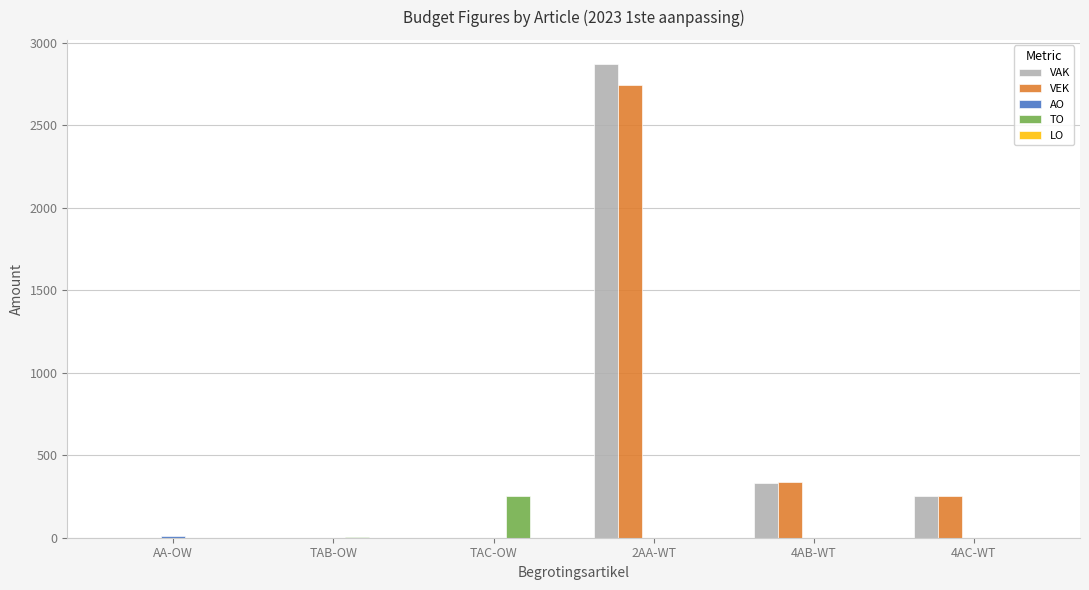

What is the highest value of the VEK series?

2748